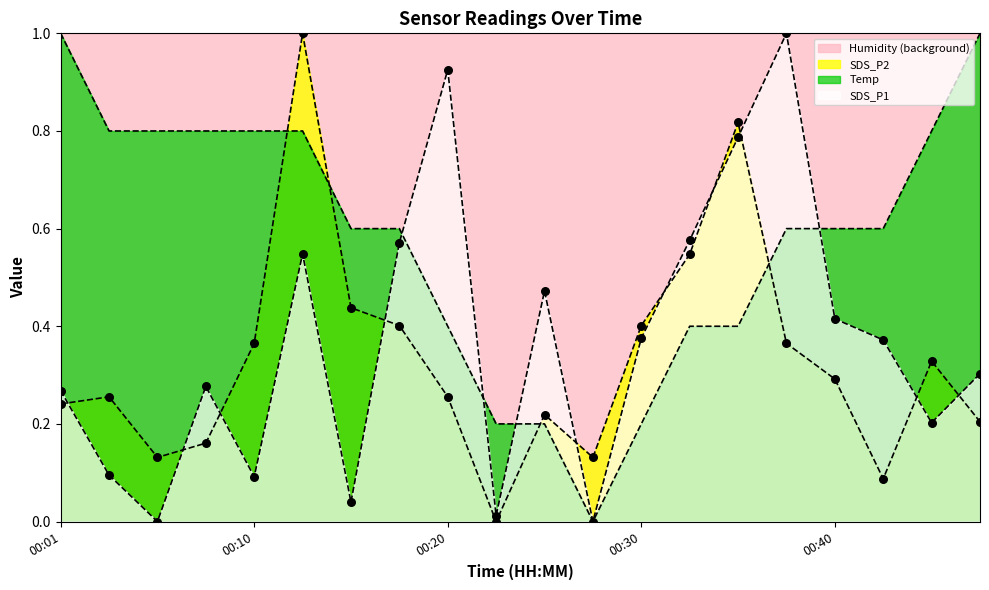

At how many categories does at least one series exceed 0?

20